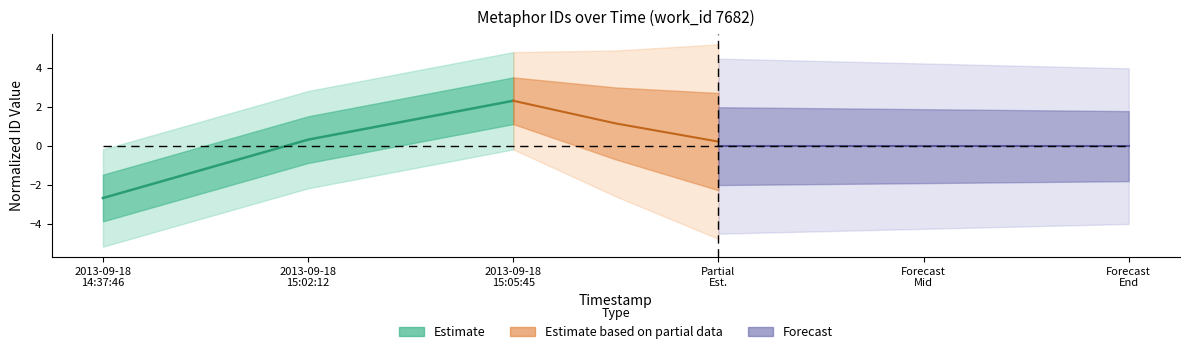

At which label does the data first exceed 0?

2013-09-18 15:02:12